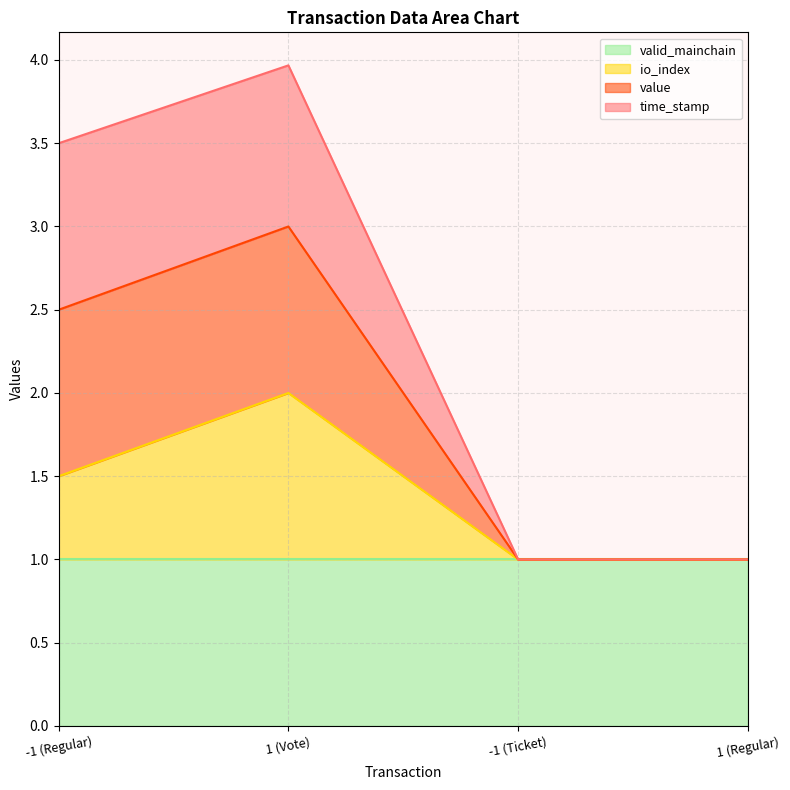

Is it true that valid_mainchain equals 1.0 at 1 (Vote)?

True